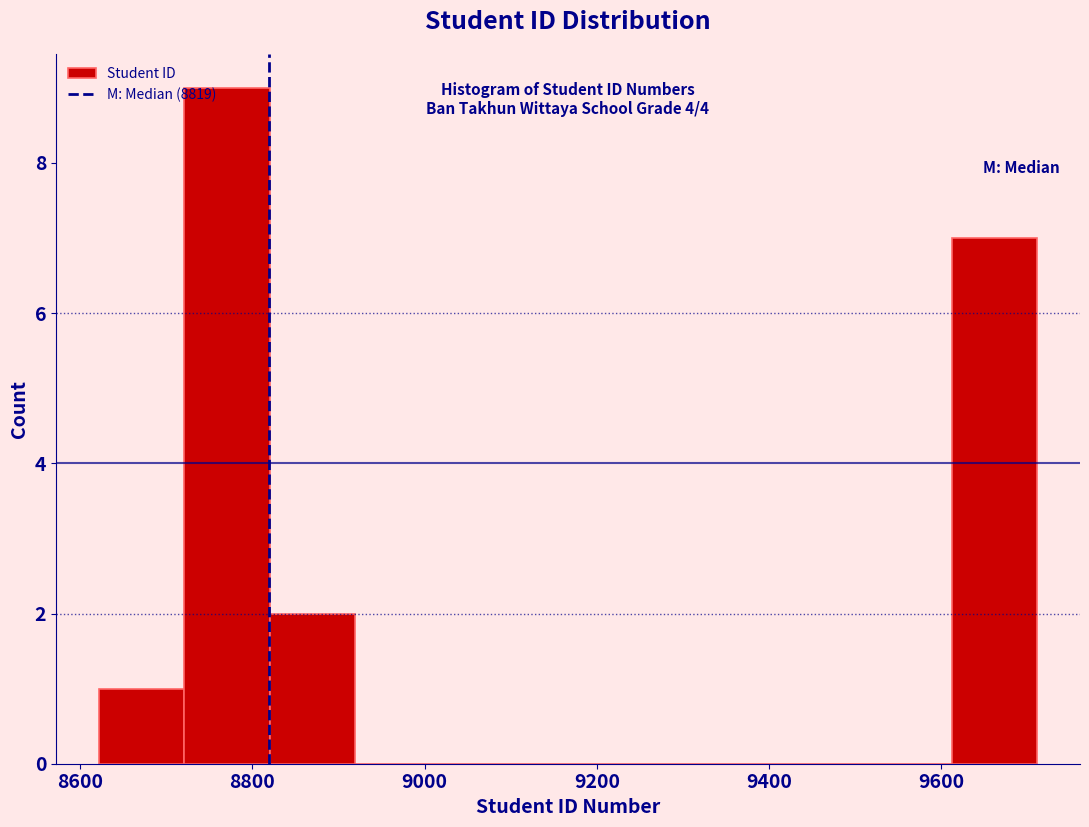

Over which range of the x-axis is the bar tallest?

8720 to 8820